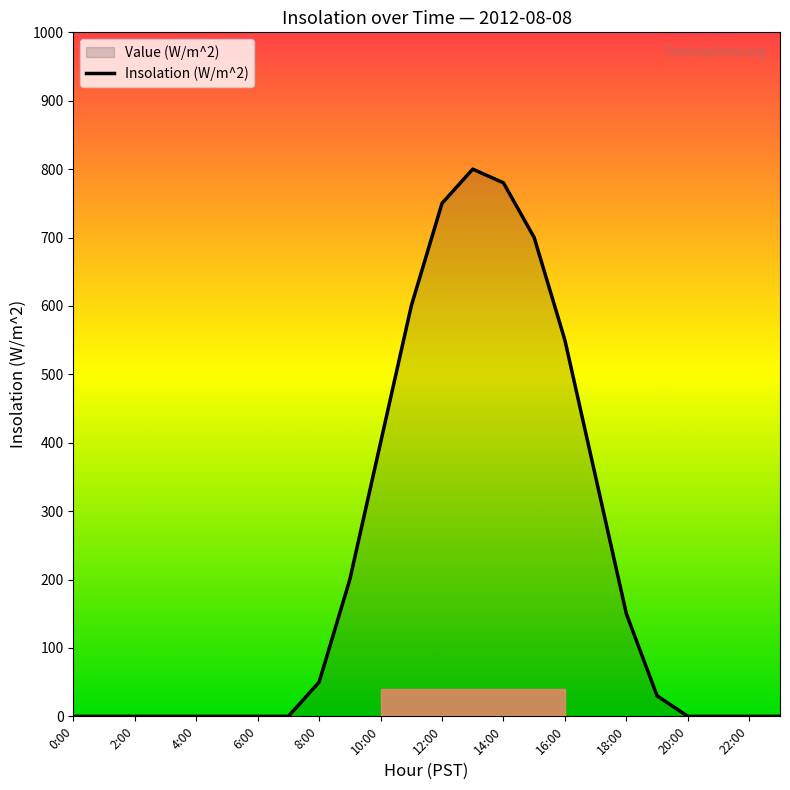

What is the difference between the maximum and minimum values?

800